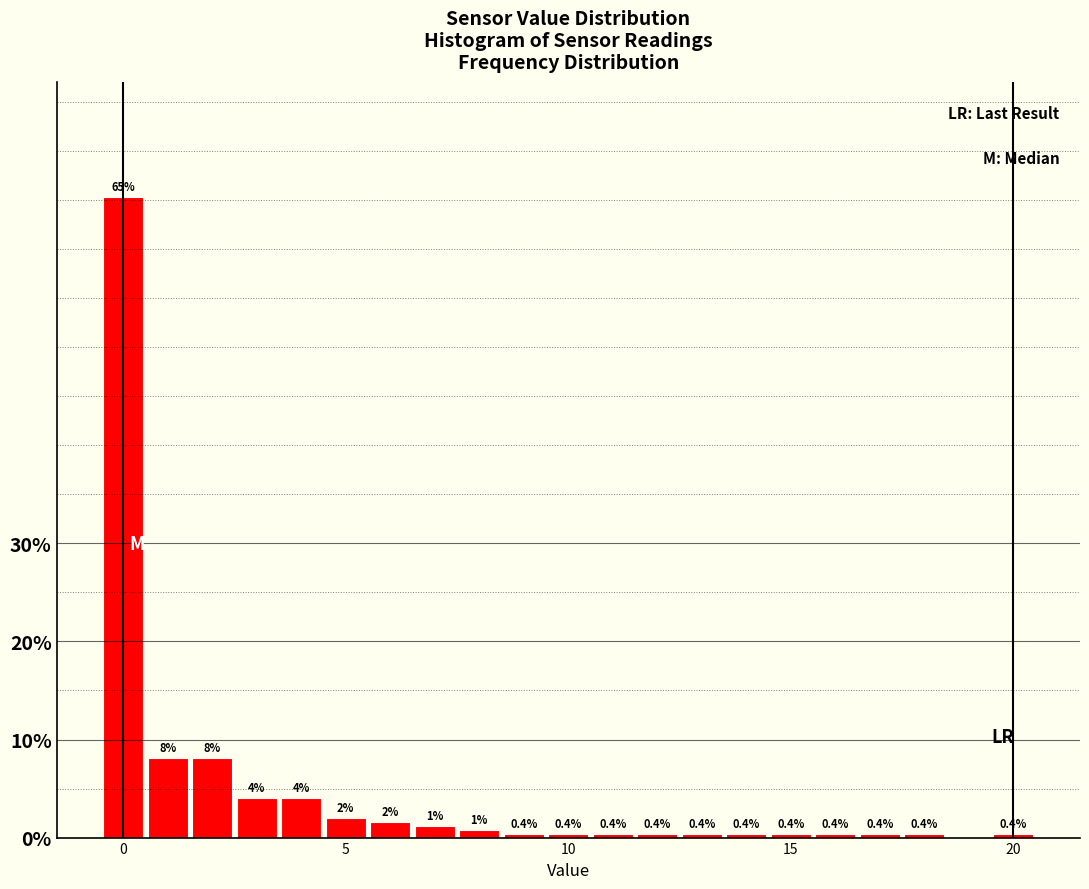

Around what value on the x-axis is the tallest bar? Give the approximate position of its centre, as read against the axis.

0.0